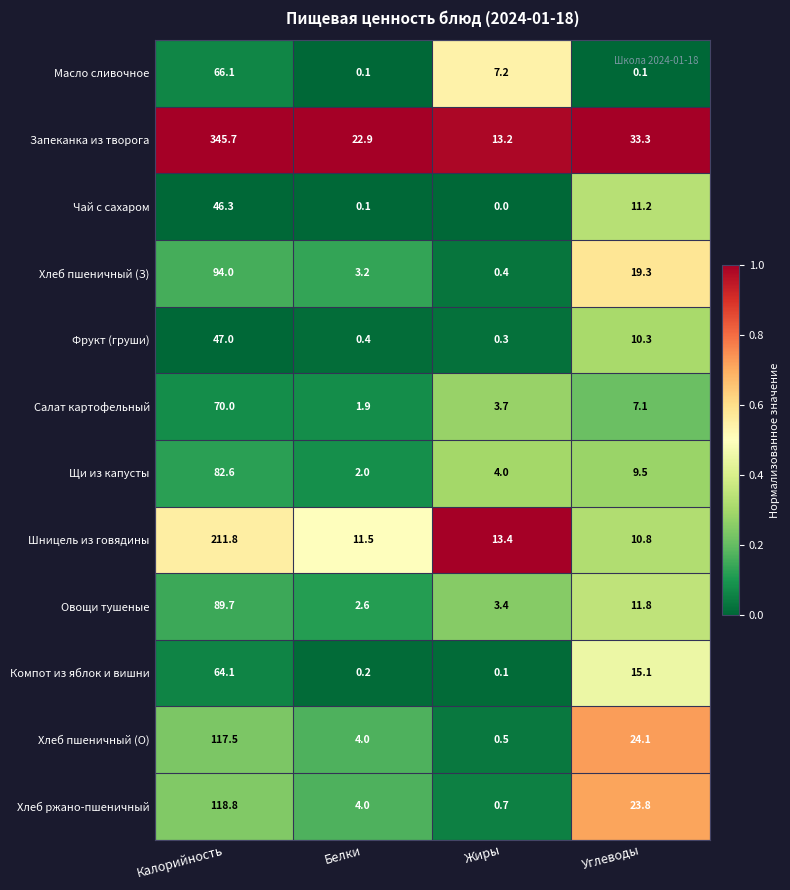

Where is Овощи тушеные nearest to the value 46?

Углеводы